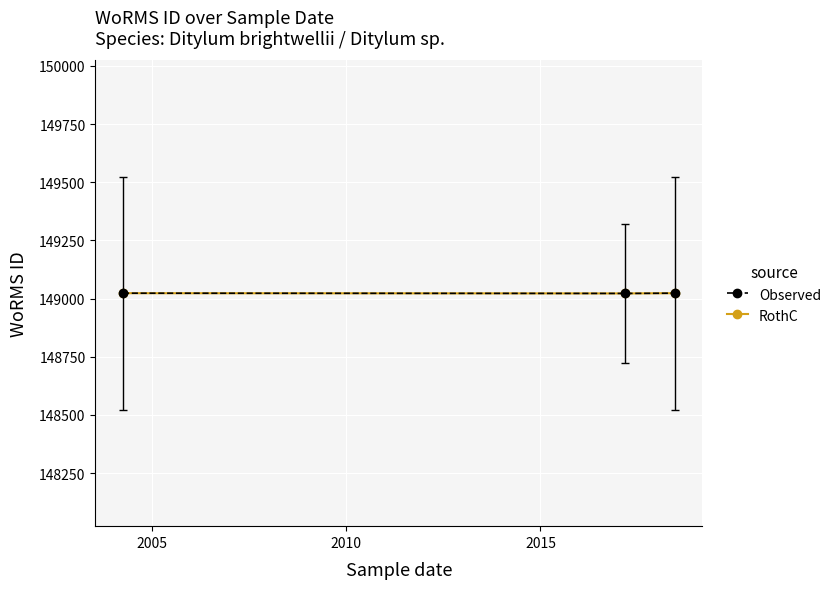

Is this an area chart (filled region under the line)?

No